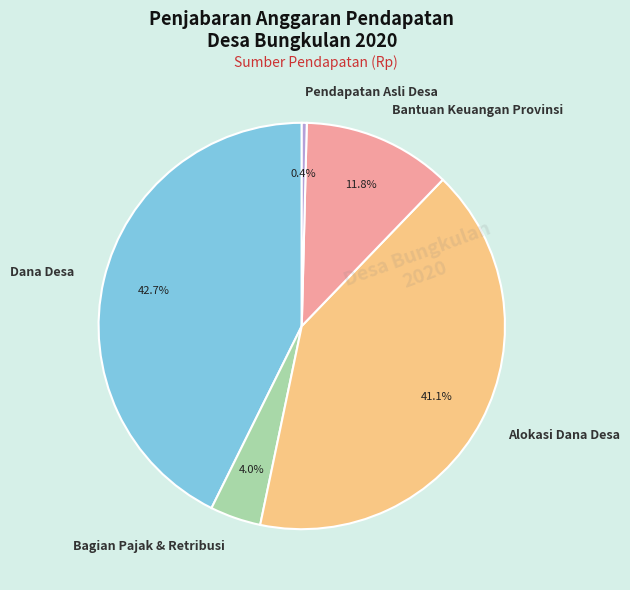

To the nearest percent, what is the difference between the largest and smallest slice percentages?

42%